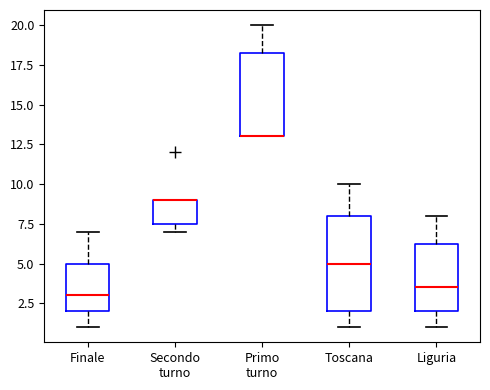

Where is the upper edge of the box for Primo turno on the y-axis? The values are not printed on the chart, so give them approximately, as read against the axis.

18.5